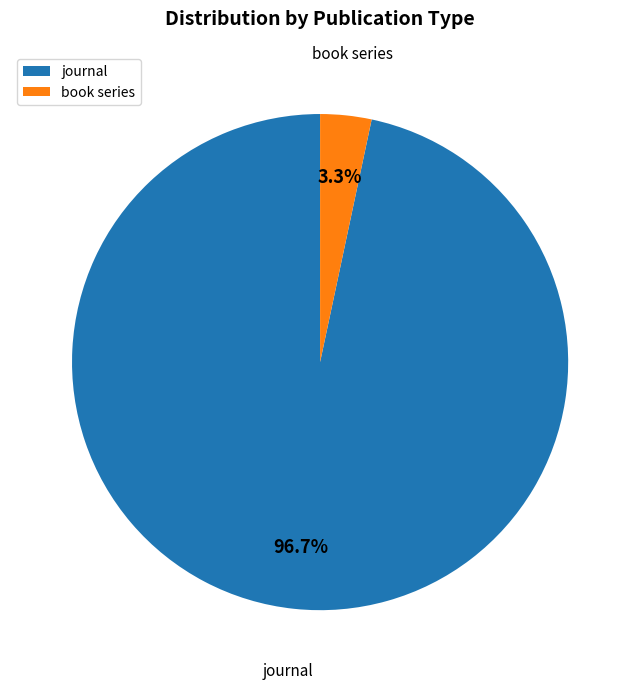

What is the smallest slice in the pie chart?

book series